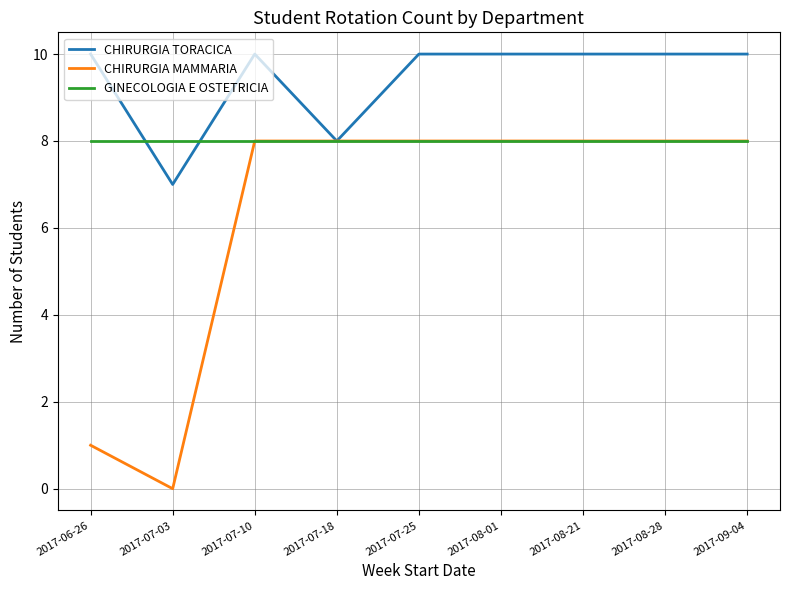

What is the spread (max minus min) of values at 2017-07-03?

8